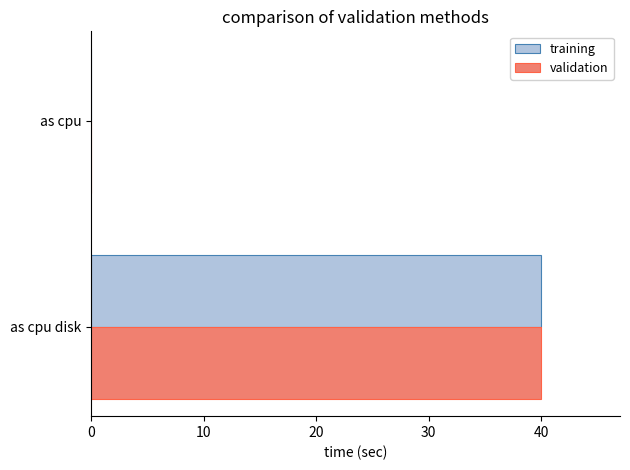

What is the sum of the training values at as cpu disk and as cpu?

40